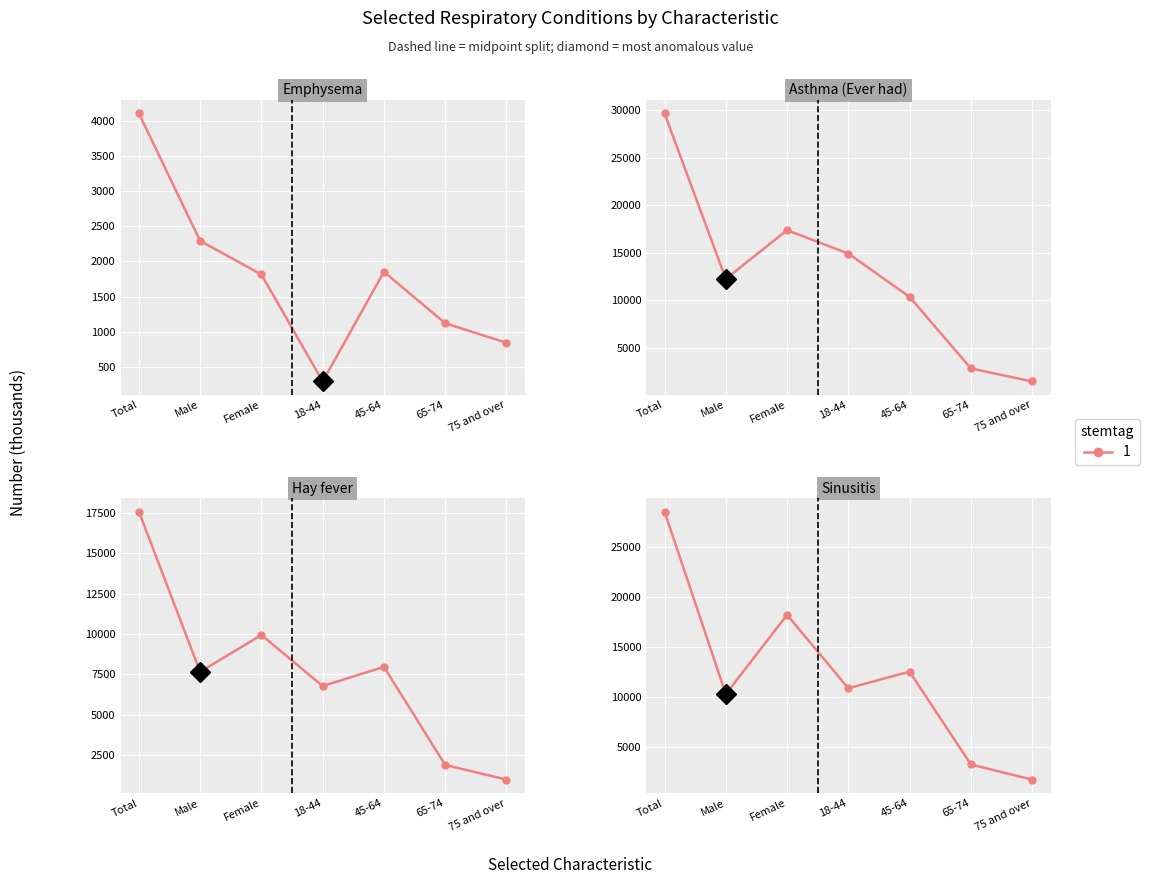

Which series changed the most between Female and 65-74?

Asthma (Still has)